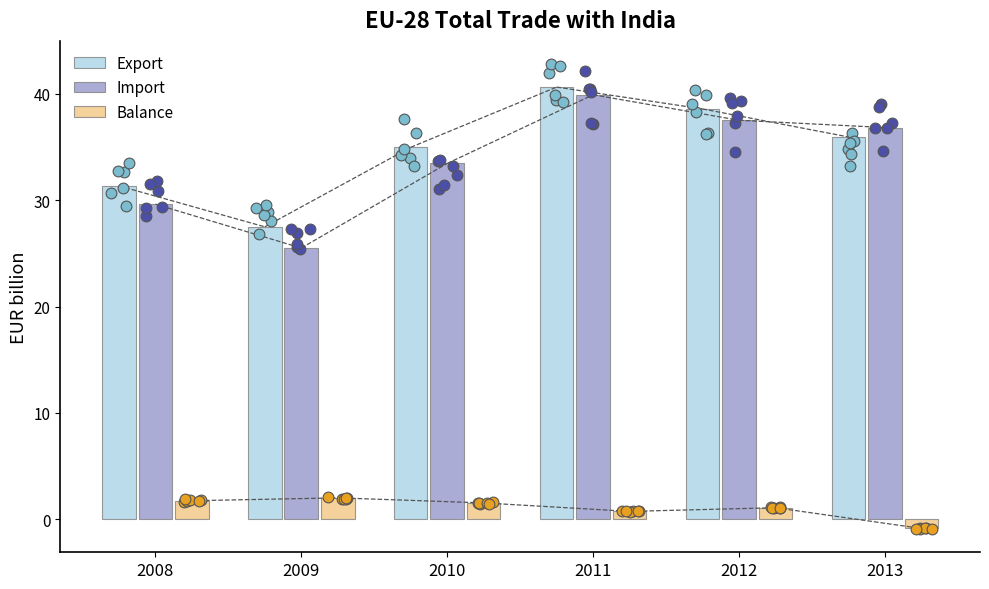

Which series has the largest Y range (max minus min)?

Import